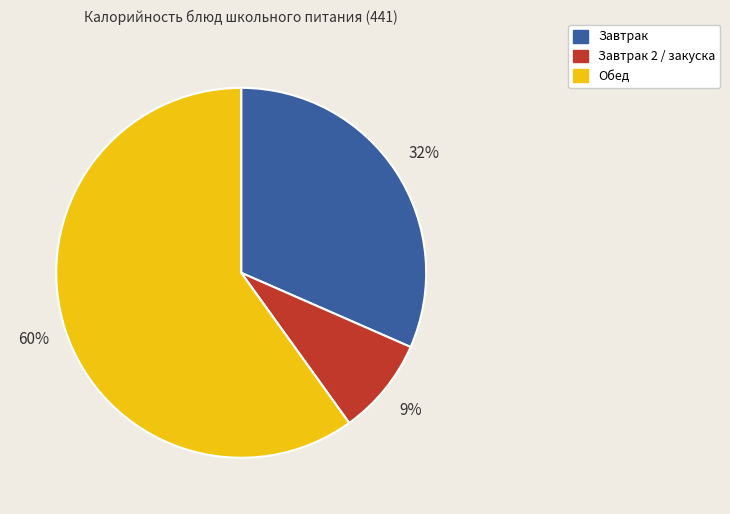

To the nearest percent, what is the average slice percentage?

33%